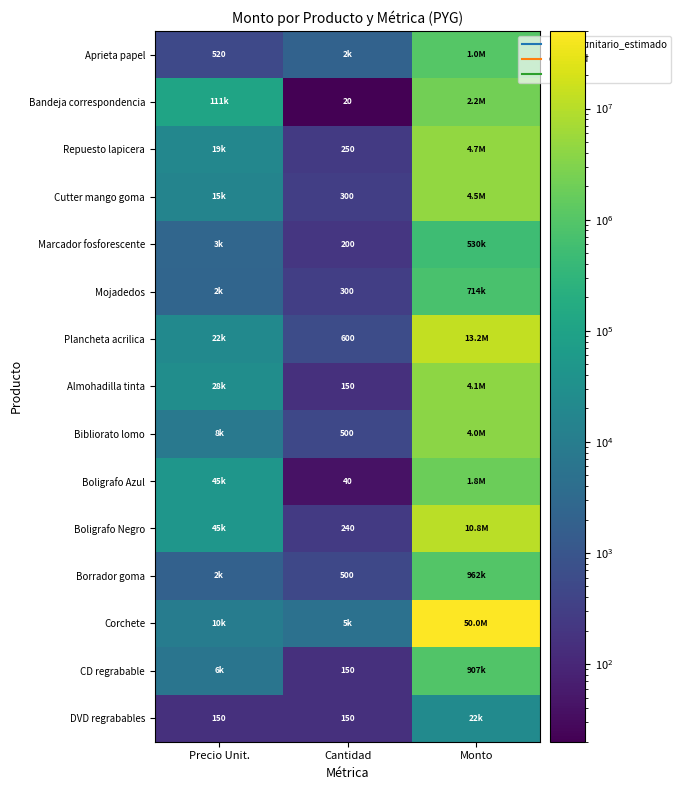

At Cantidad, list the series in order from smallest to largest.

Bandeja correspondencia, Boligrafo Azul, Almohadilla tinta, CD regrabable, DVD regrabables, Marcador fosforescente, Boligrafo Negro, Repuesto lapicera, Cutter mango goma, Mojadedos, Bibliorato lomo, Borrador goma, Plancheta acrilica, Aprieta papel, Corchete